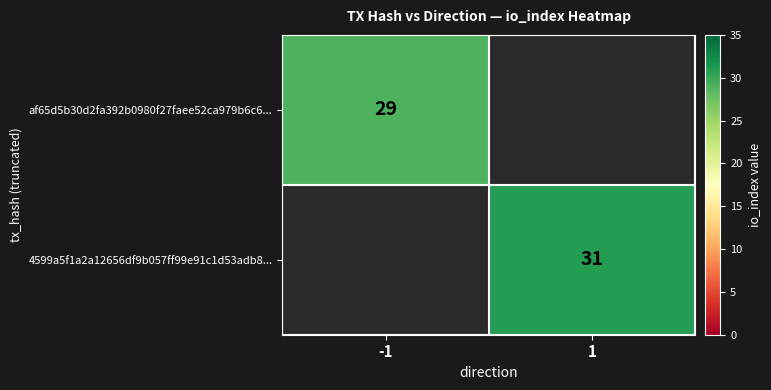

True or false: af65d5b30d2fa392b0980f27faee52ca979b6c6... has a value of 15 at -1.

False